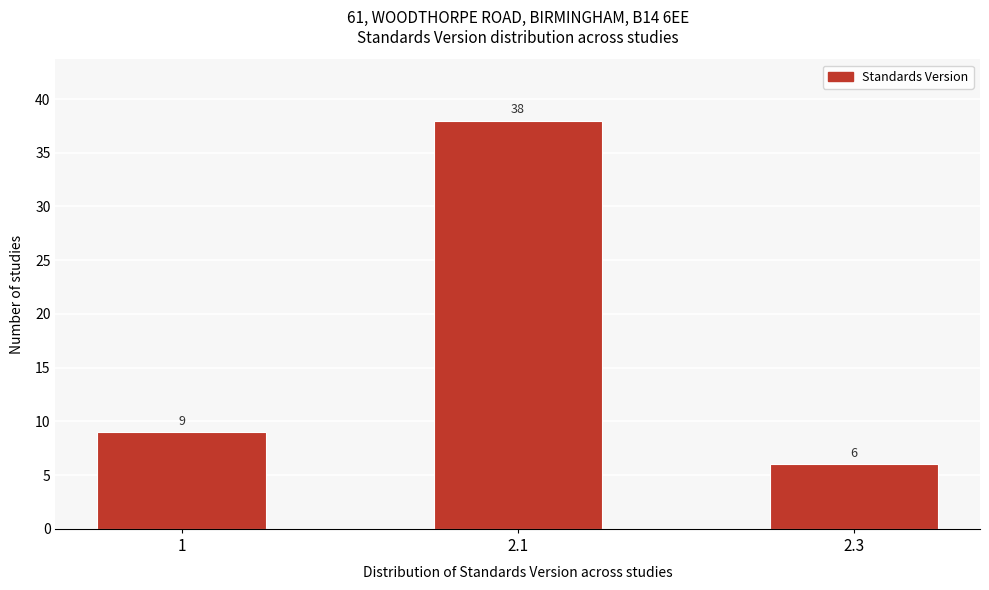

Reading left to right, extract all data points from this chart.

9	38	6